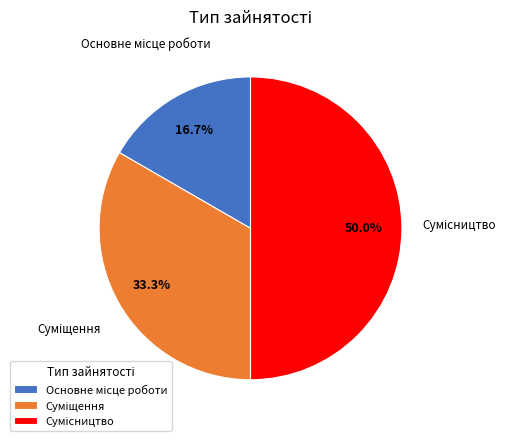

How many segments does this pie chart have?

3